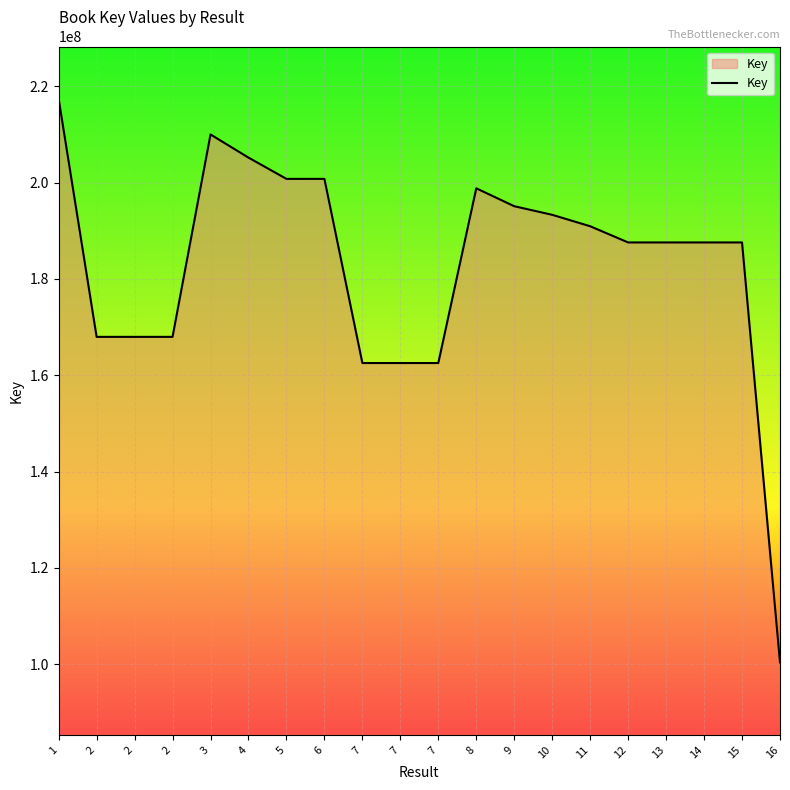

Approximately how many times larger is the value at 6 compared to 9?

1.0